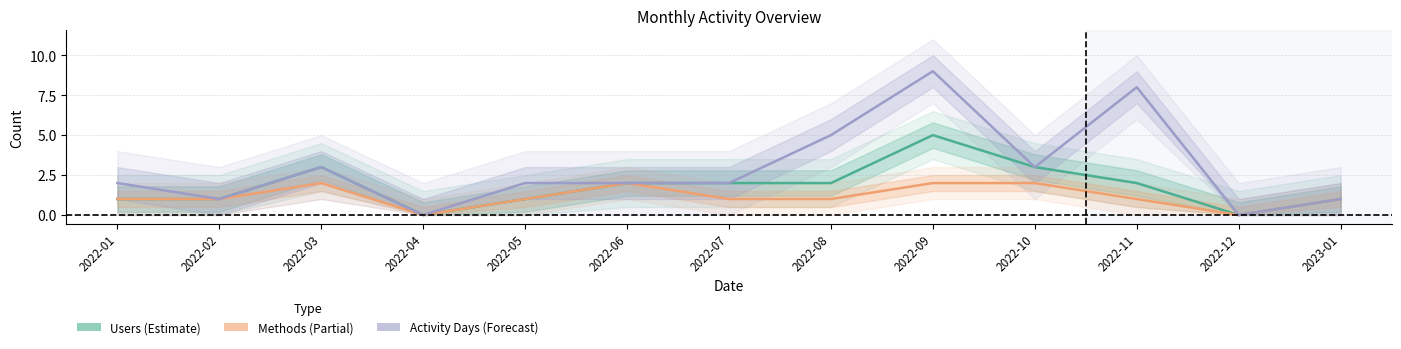

At which category does the chart reach its minimum across all series?

2022-04